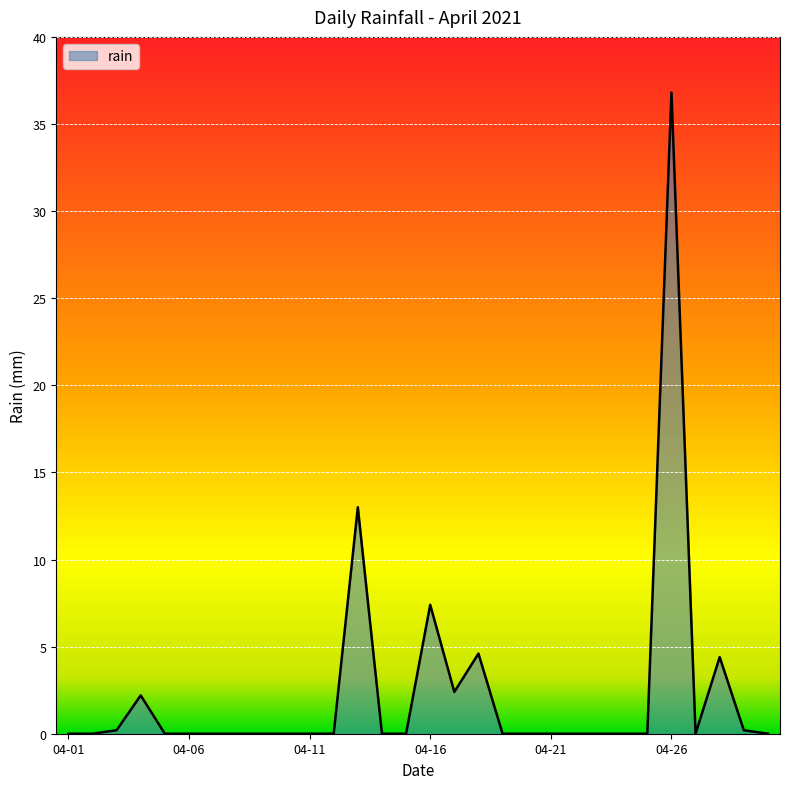

What is the maximum value shown in the chart?

36.8